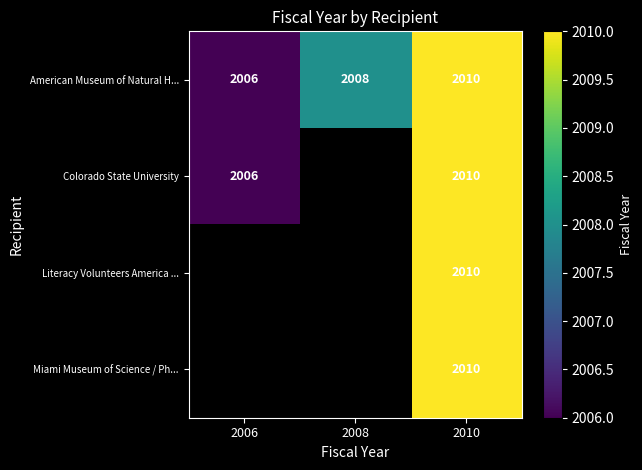

Which category has the highest value across all series?

2010